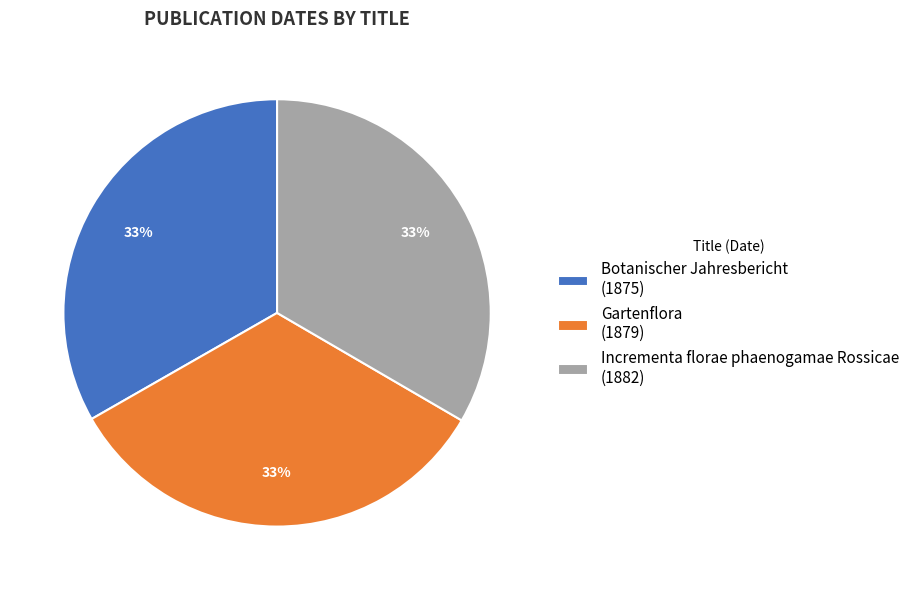

Combined, do Incrementa florae phaenogamae Rossicae (1882) and Botanischer Jahresbericht (1875) account for over 50%?

Yes